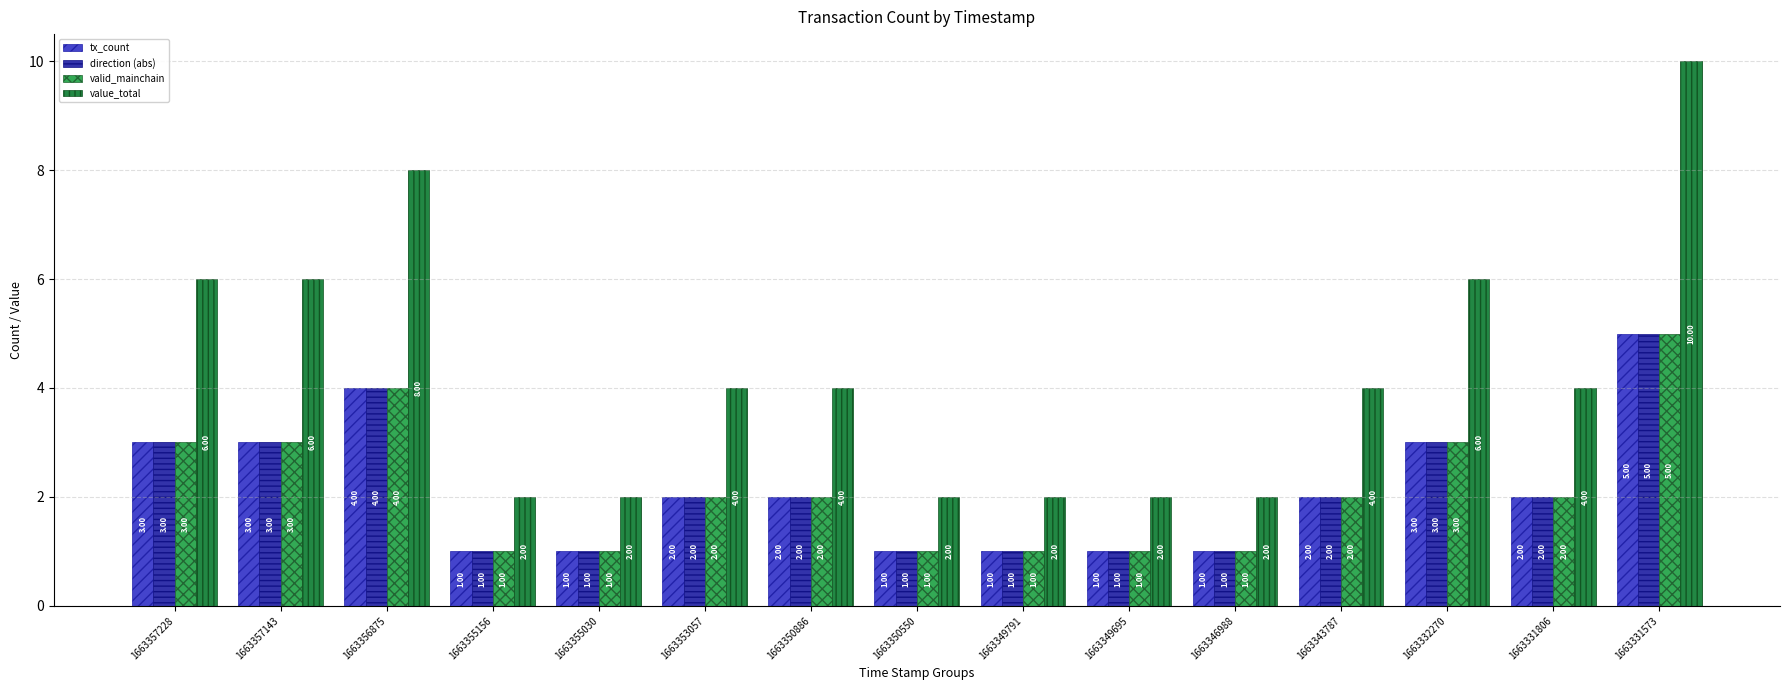

What is the average value of the valid_mainchain series?

2.1